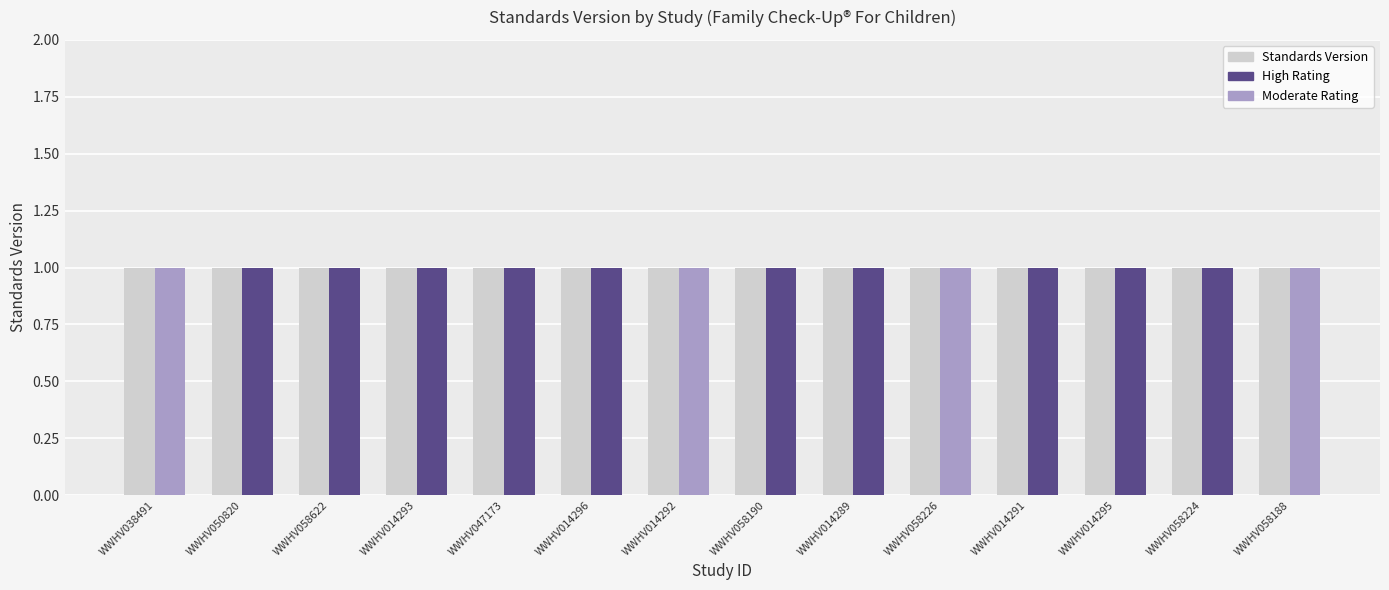

The High Rating series shows 0 at WWHV014293. True or false?

False